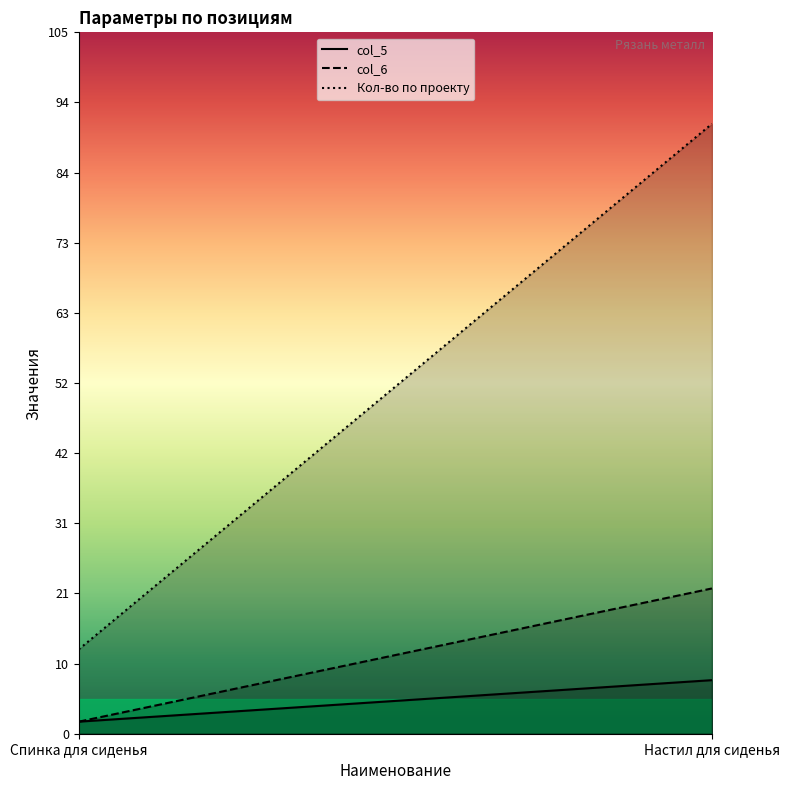

Reading left to right, what are all the values shown in this chart?

col_5: 1.8	8.0
col_6: 1.8	21.7
Кол-во по проекту: 12.6	91.1